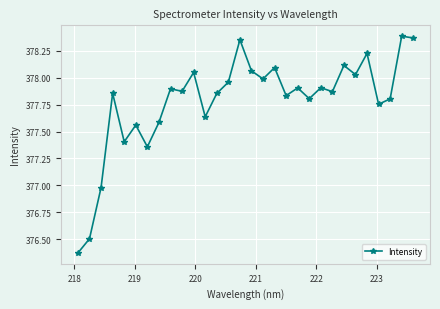

What is the difference between the maximum and minimum values?

2.0